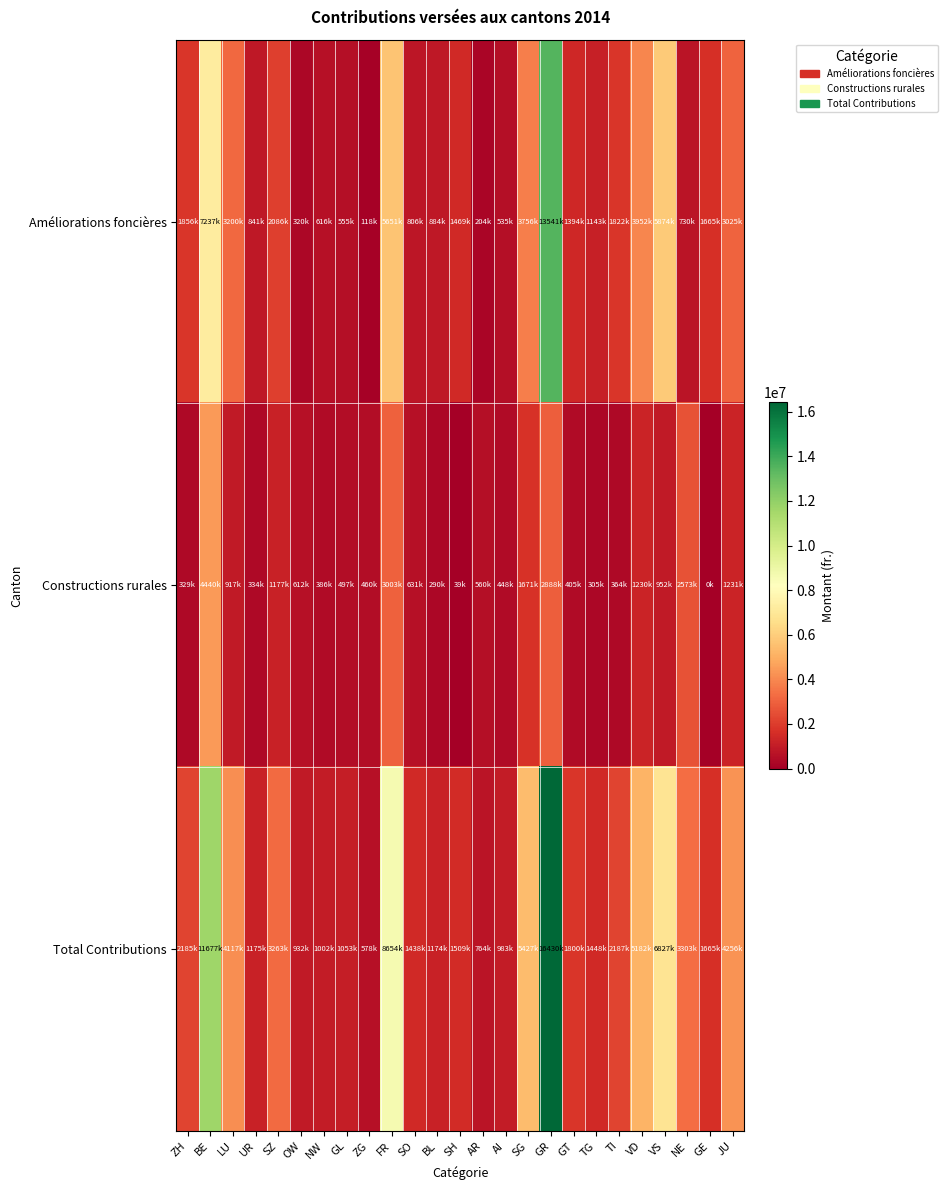

How many data points does each series have?

25